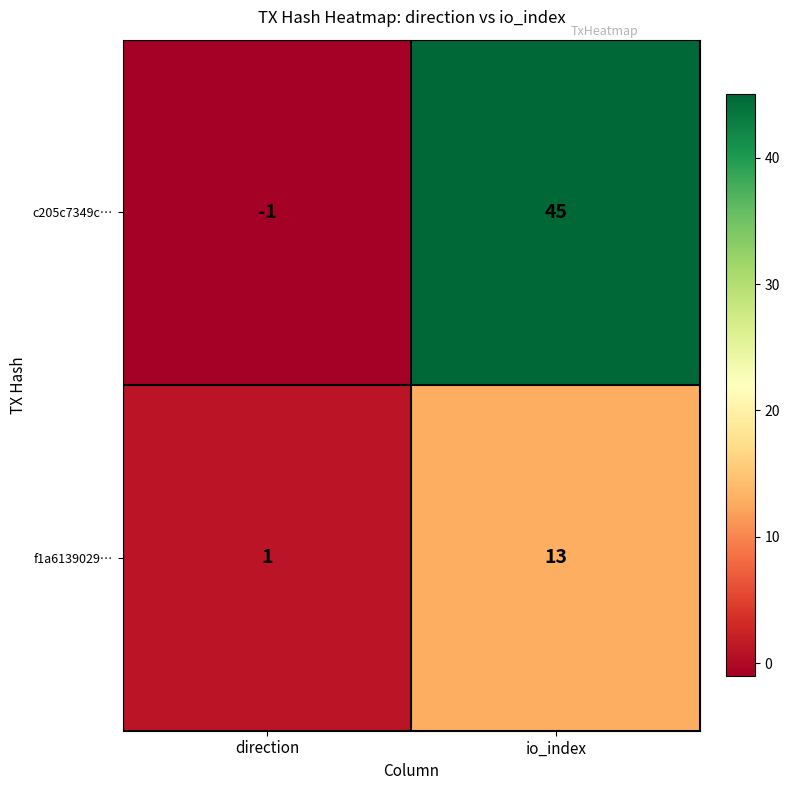

What is the sum of all c205c7349c… values?

44